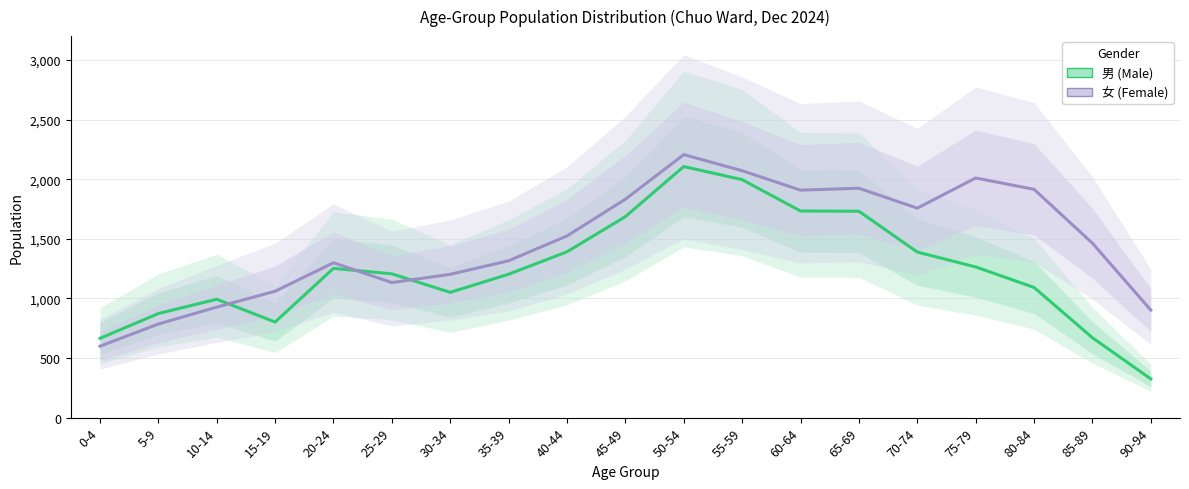

Does the chart display data point markers on the line(s)?

No